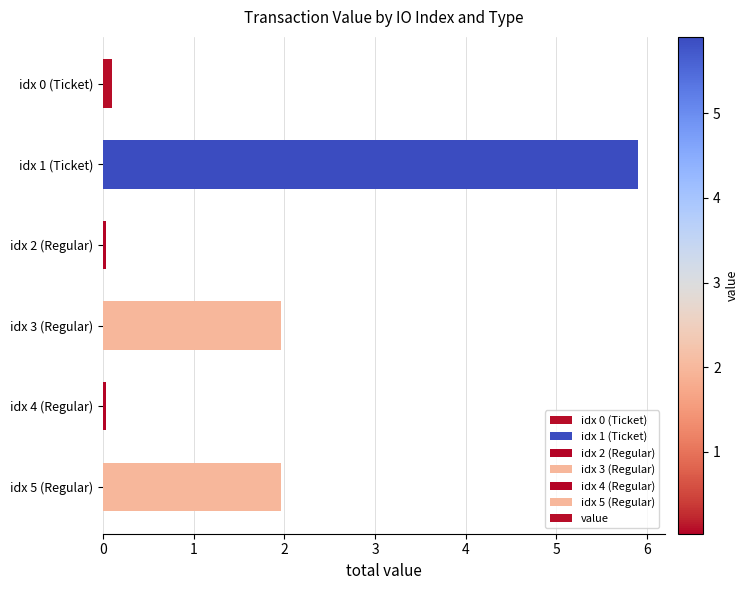

Which label corresponds to the largest value in the chart?

idx 1 (Ticket)